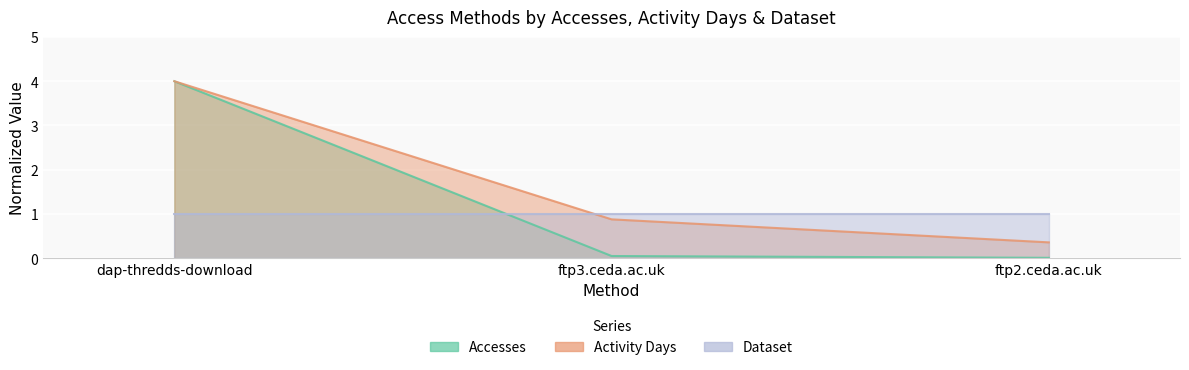

What is the total value across all series at dap-thredds-download?

8.0